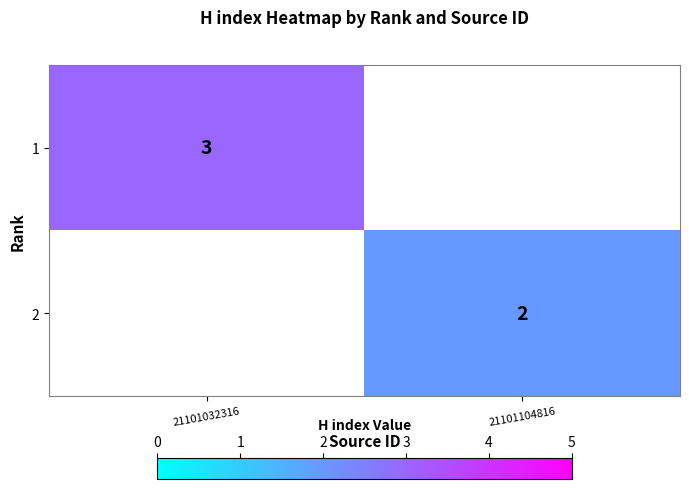

The value of 1 at 21101032316 is 1. True or false?

False